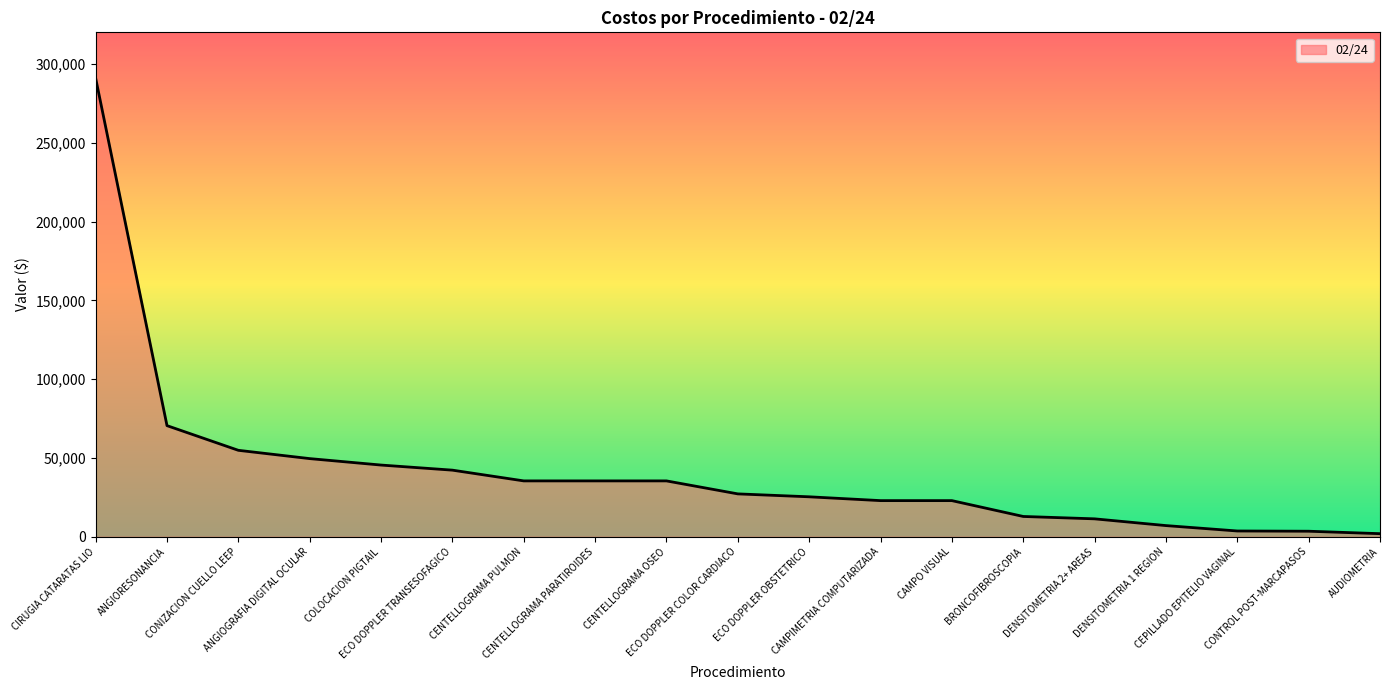

How many lines are shown in the chart?

1